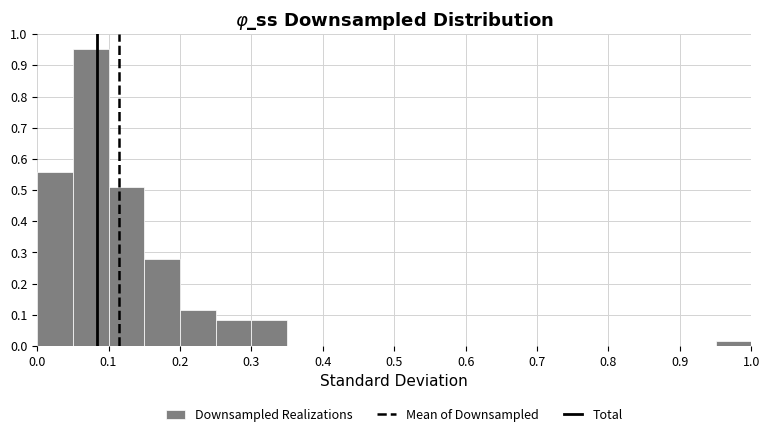

What is the height of the bar covering 0.30 to 0.35 on the x-axis? The values are not printed on the chart, so give them approximately, as read against the axis.

0.08